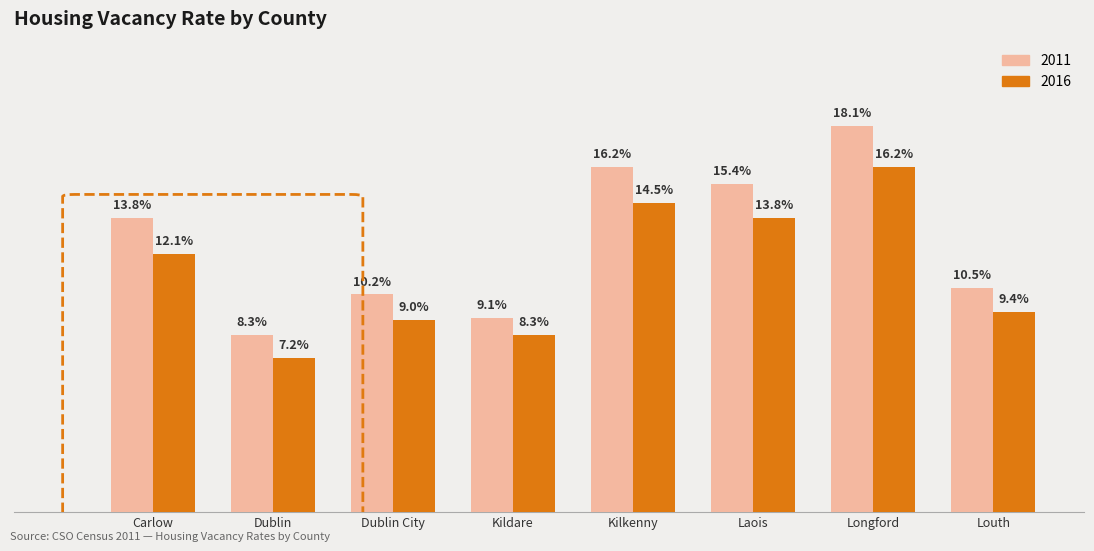

Rank the categories by 2011 value from highest to lowest.

Longford, Kilkenny, Laois, Carlow, Louth, Dublin City, Kildare, Dublin